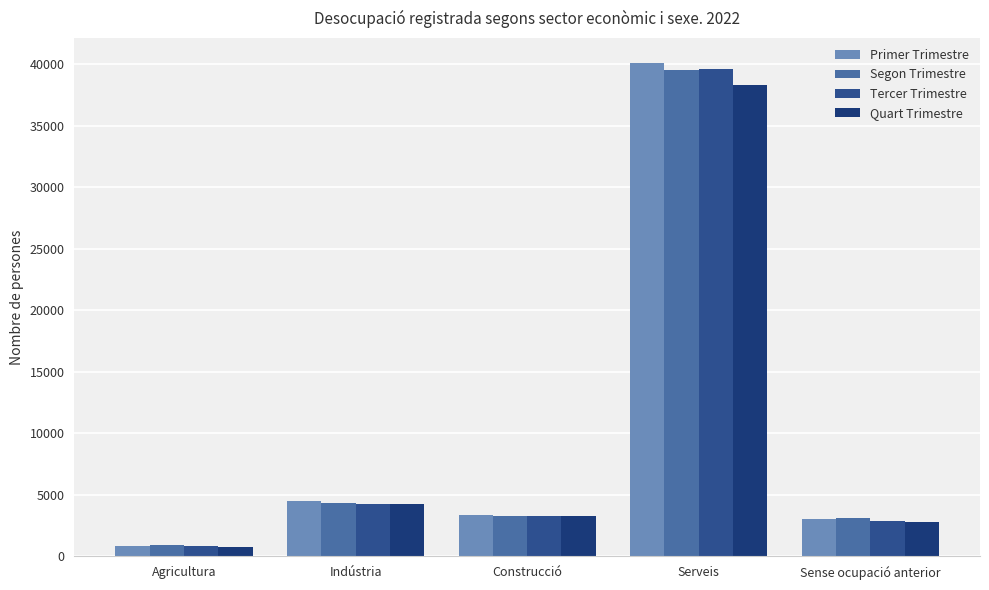

How many values in the Quart Trimestre series exceed 3248?

3